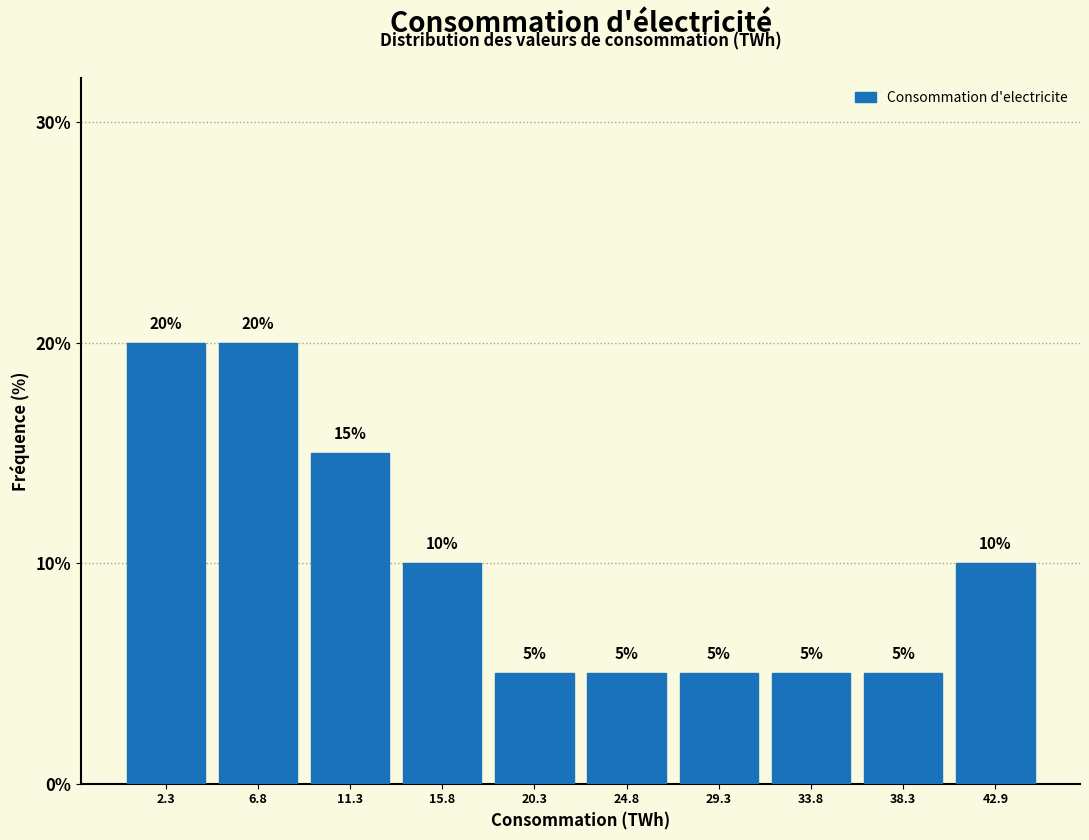

How tall is the bar that spans 18.0 to 22.5 on the x-axis? The bar edges are not printed on the chart, so give them approximately, as read against the axis.

5